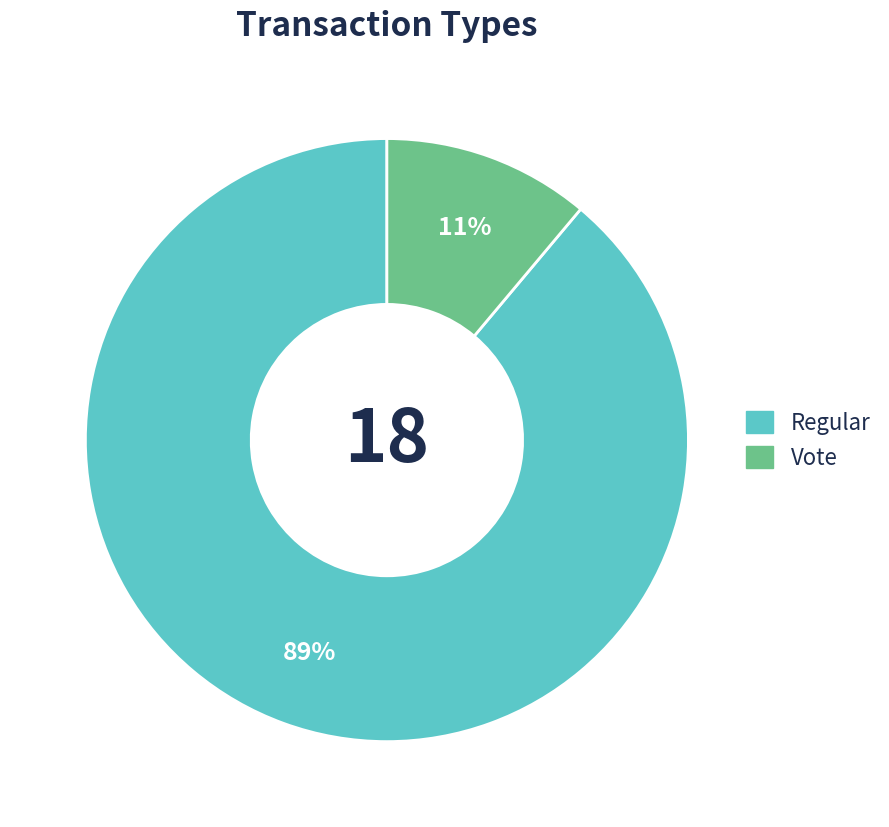

How many segments does this pie chart have?

2